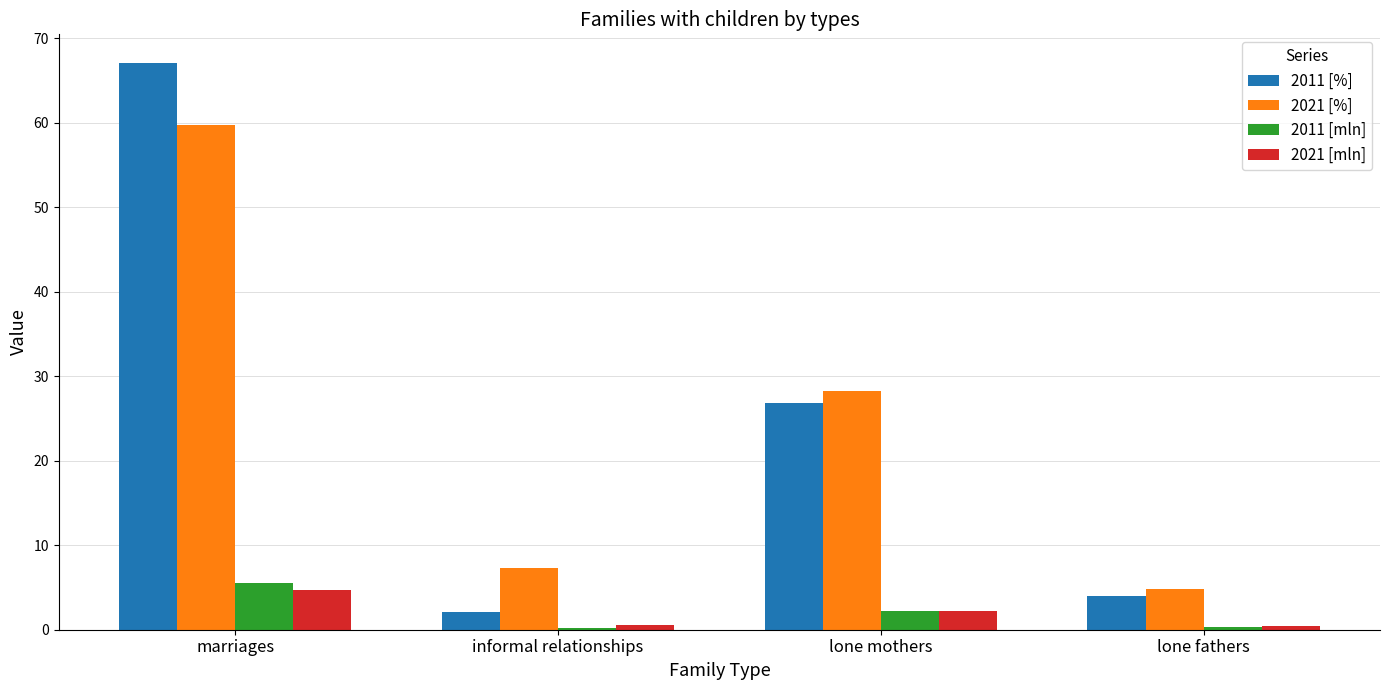

At which category does the chart reach its peak across all series?

marriages